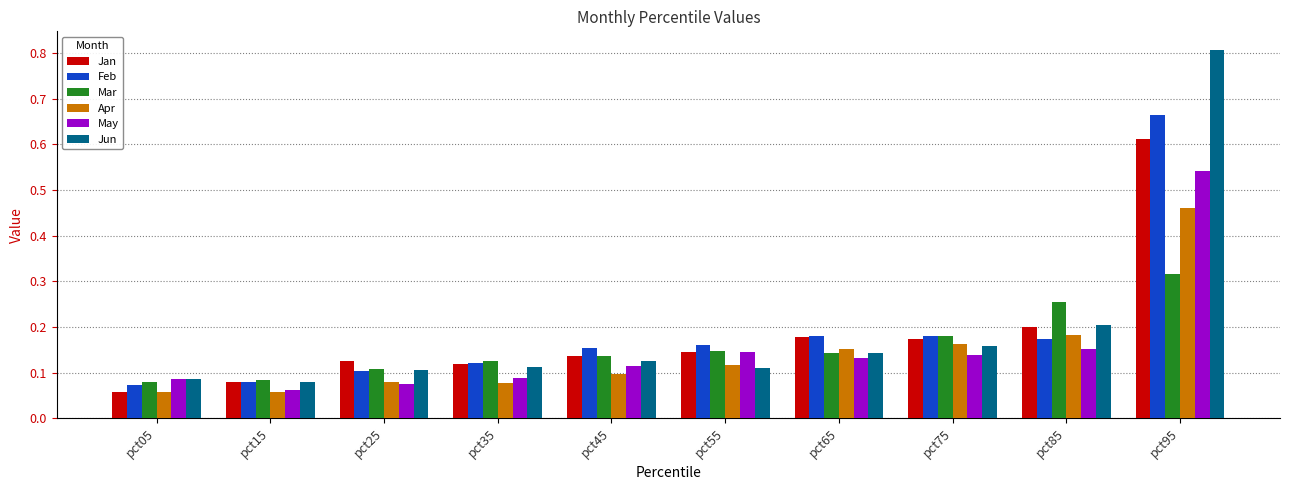

At which category is the sum across all series the highest?

pct95